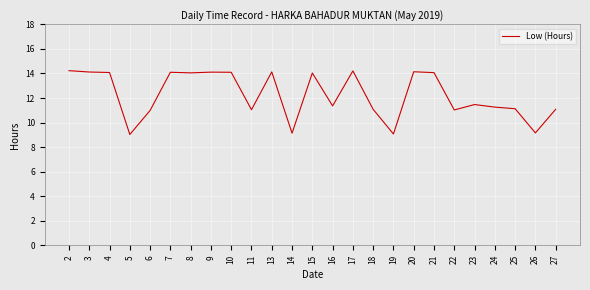

What is the maximum value shown in the chart?

14.2